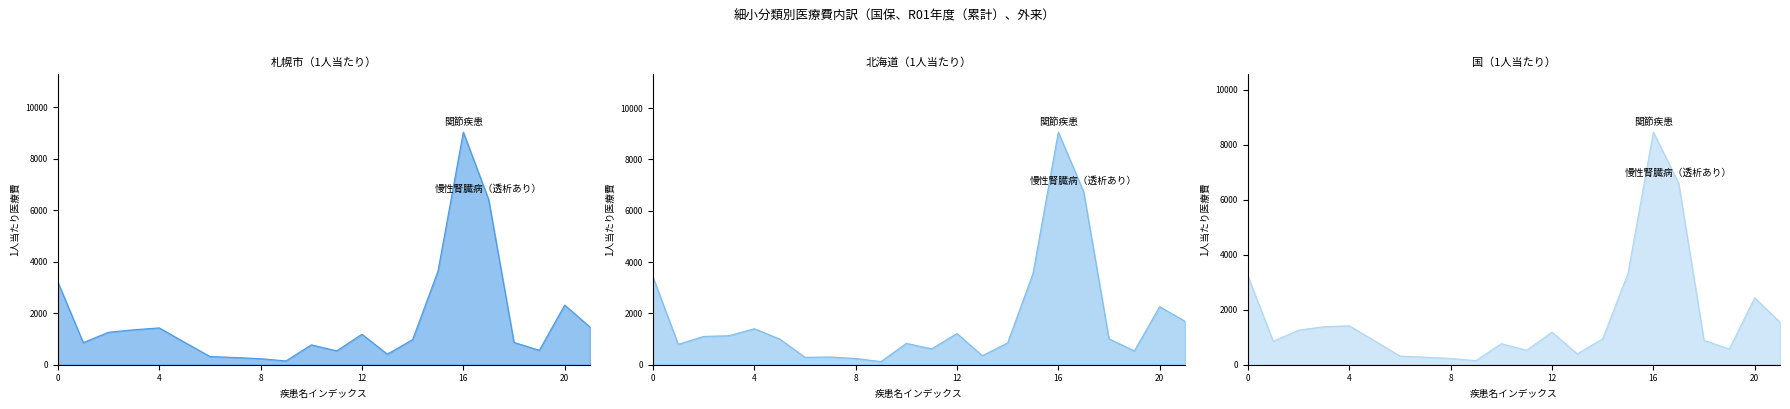

What is the smallest value displayed?

121.9